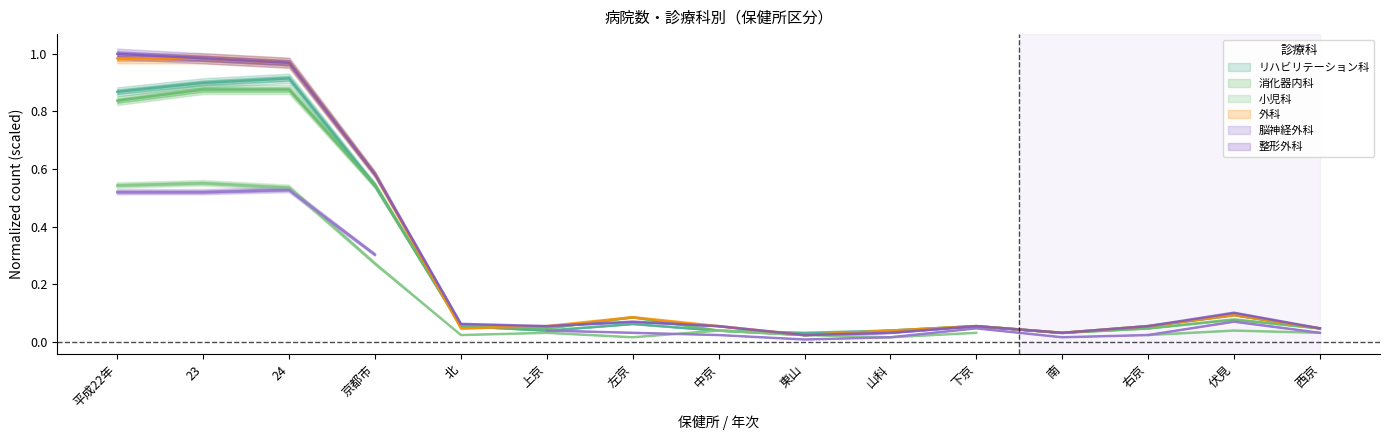

At which category does 小児科 reach its first local peak?

左京